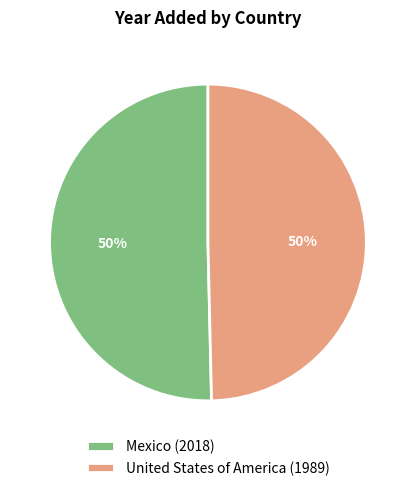

To the nearest percent, what portion does Mexico (2018) represent?

50%